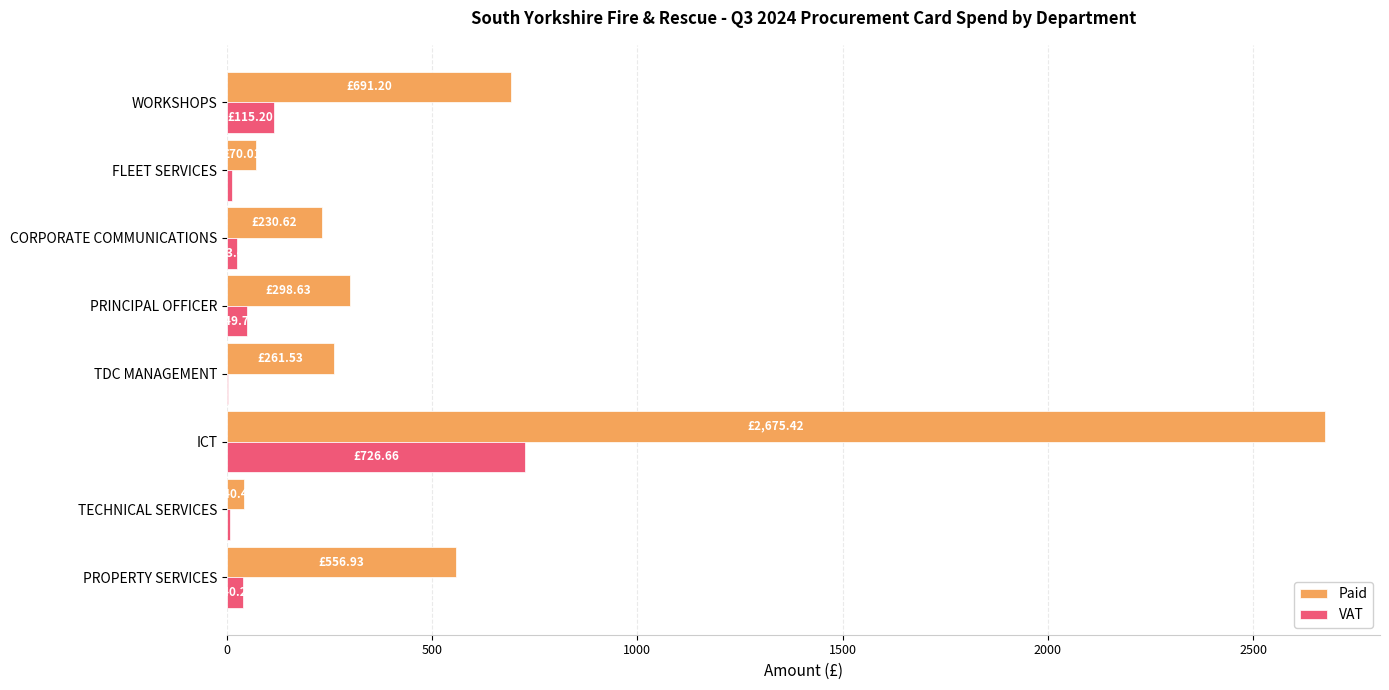

Is the value of Paid at ICT greater than the value of VAT at TECHNICAL SERVICES?

Yes